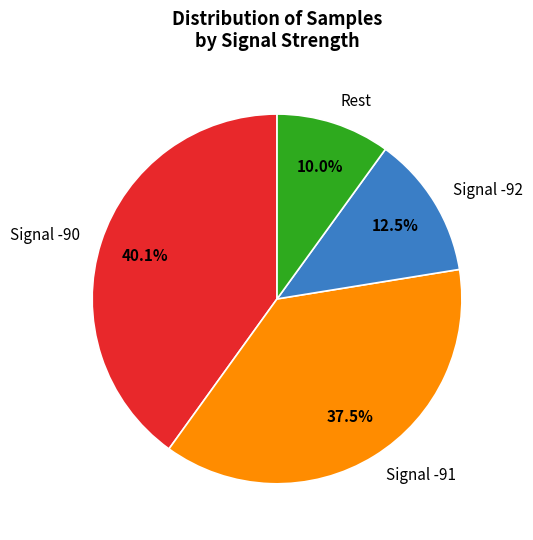

Is Signal -91 the majority of the pie?

No